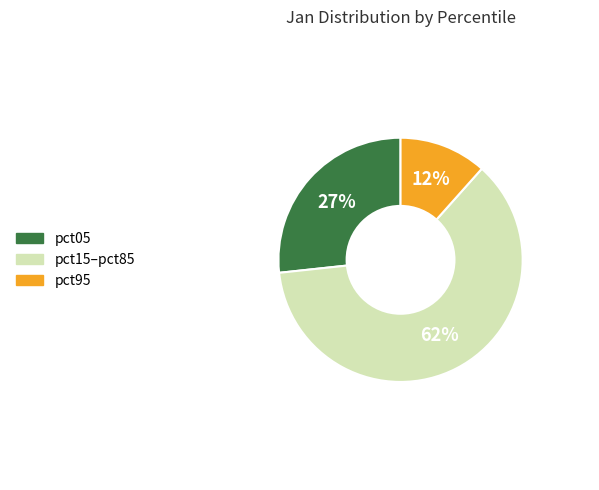

What percentage is the pct05 slice, to the nearest percent?

27%